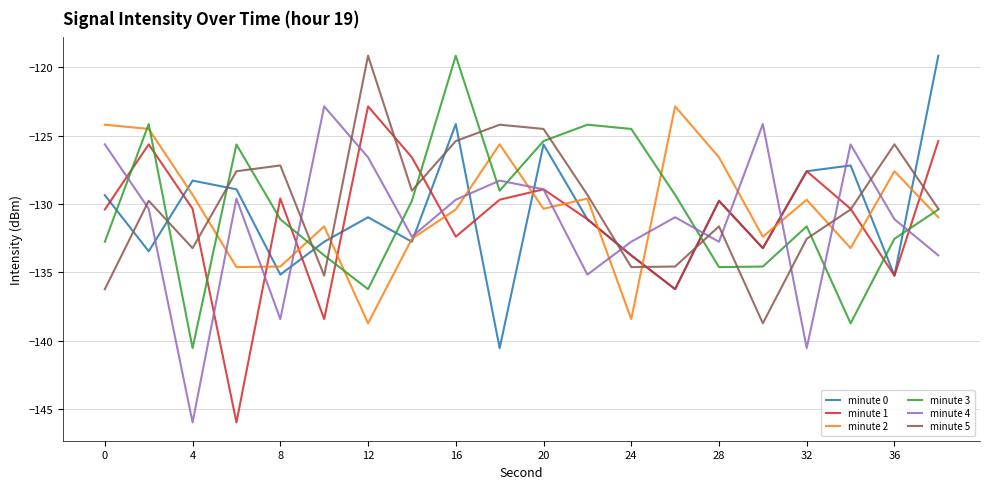

True or false: minute 5 and minute 4 cross at least once.

True